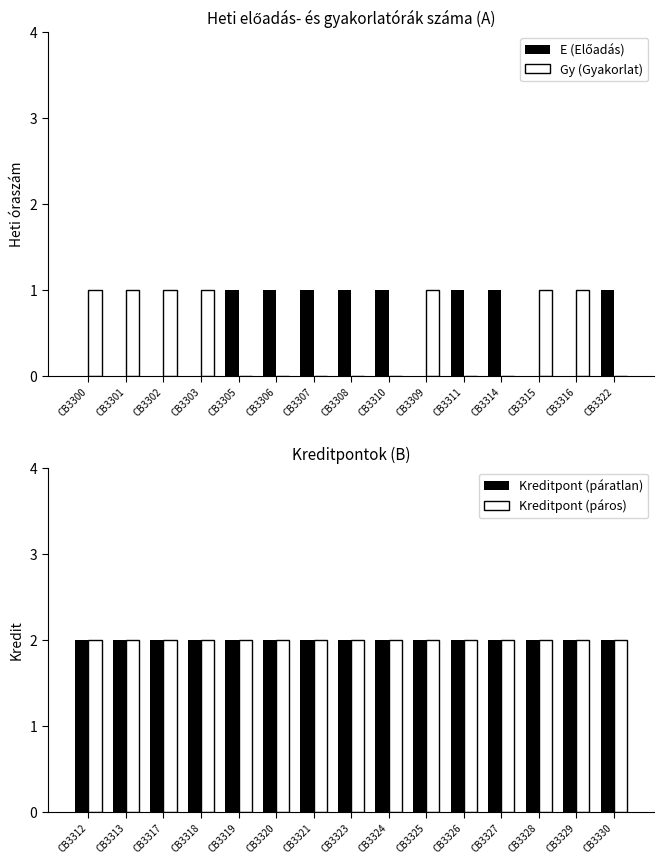

Which series has the largest total across all categories?

Kreditpont (páratlan)